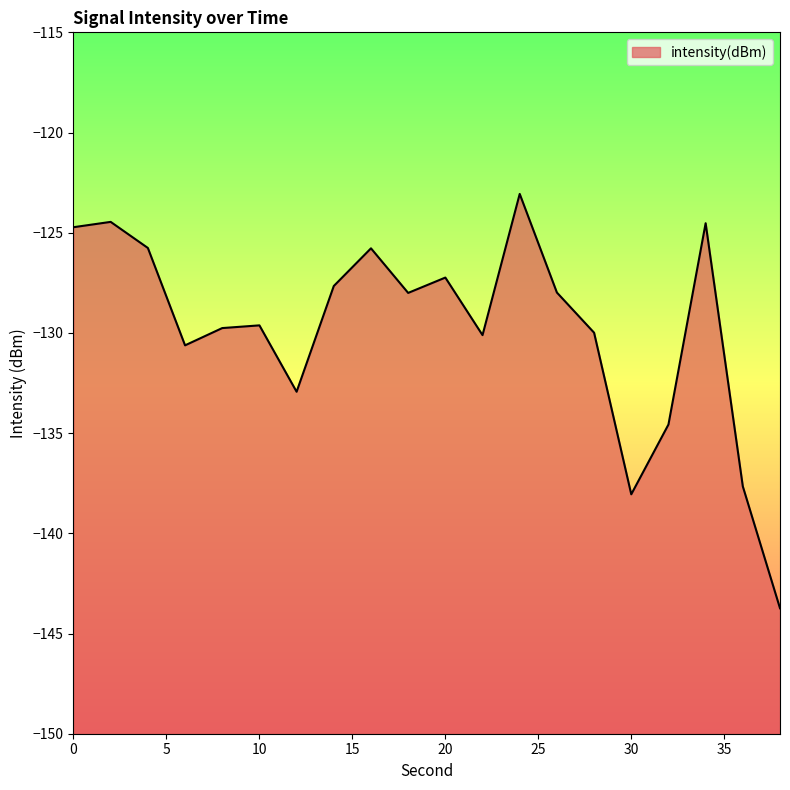

Rank the categories by value from lowest to highest.

38, 30, 36, 32, 12, 6, 22, 28, 8, 10, 18, 26, 14, 20, 16, 4, 0, 34, 2, 24